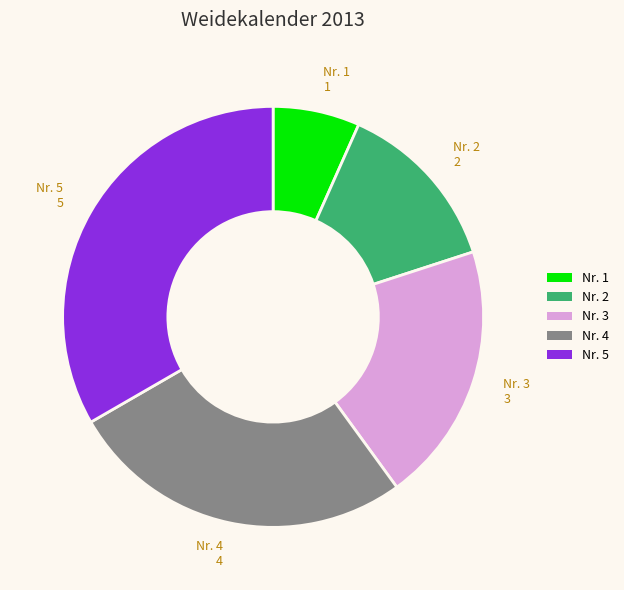

The Nr. 1 slice represents 1% of the pie. True or false?

False